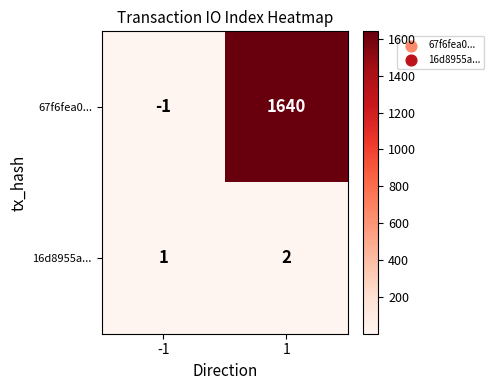

The value of 16d8955a... at 1 is 2. True or false?

True